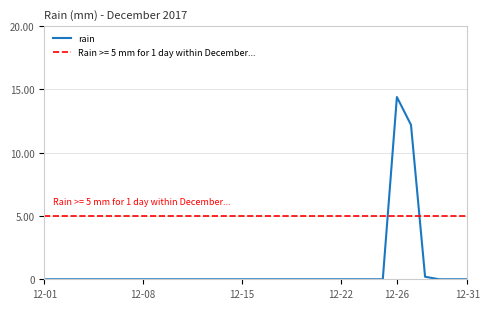

At which label does rain reach its peak?

12-26